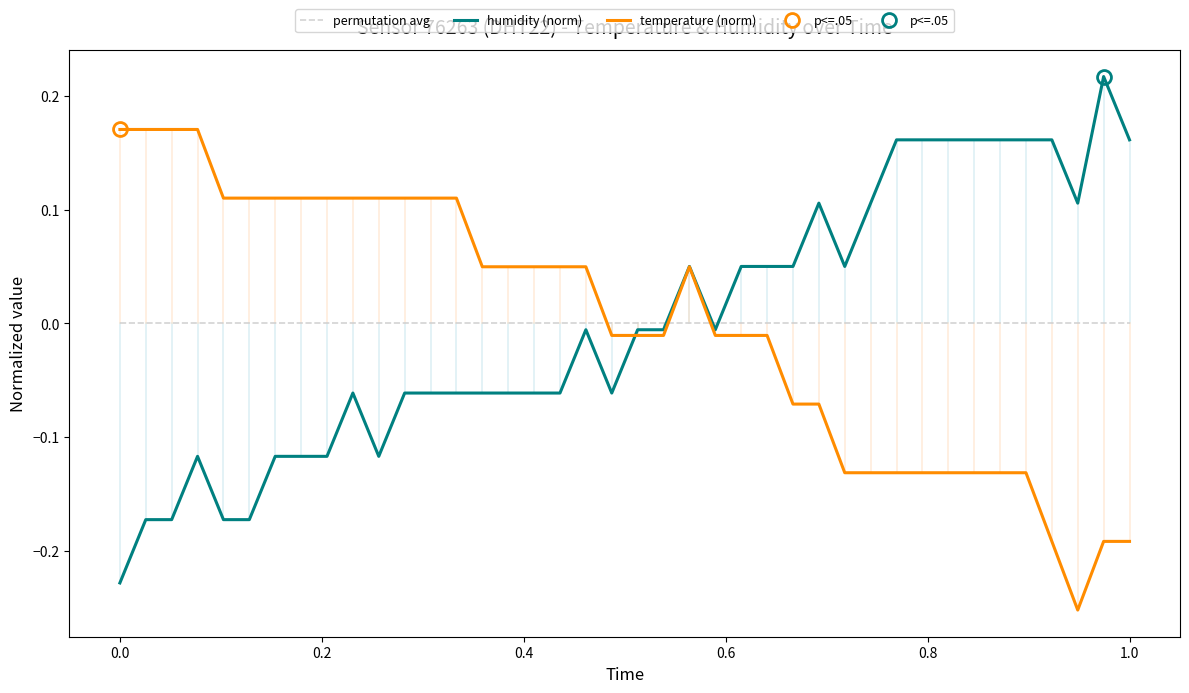

How many times do humidity (norm) and permutation avg cross each other?

3